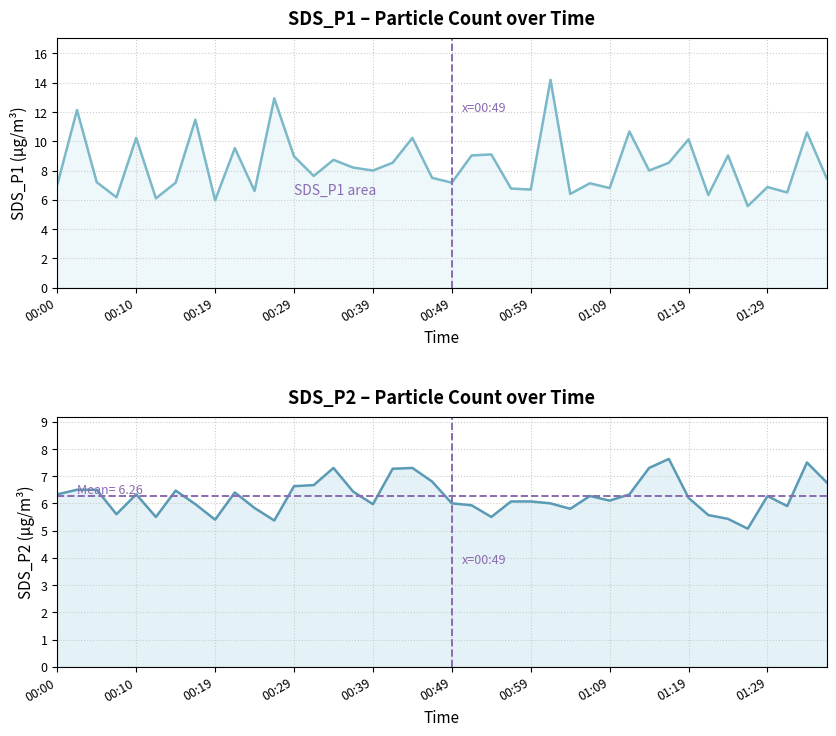

What is the maximum value shown in the chart?

14.2